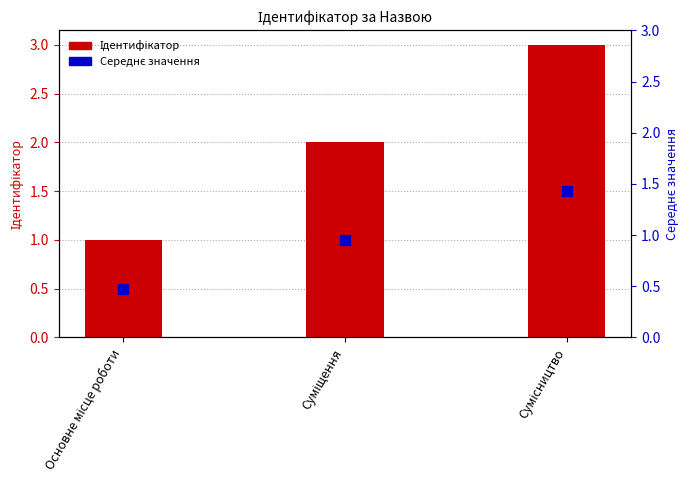

What is the average value?

2